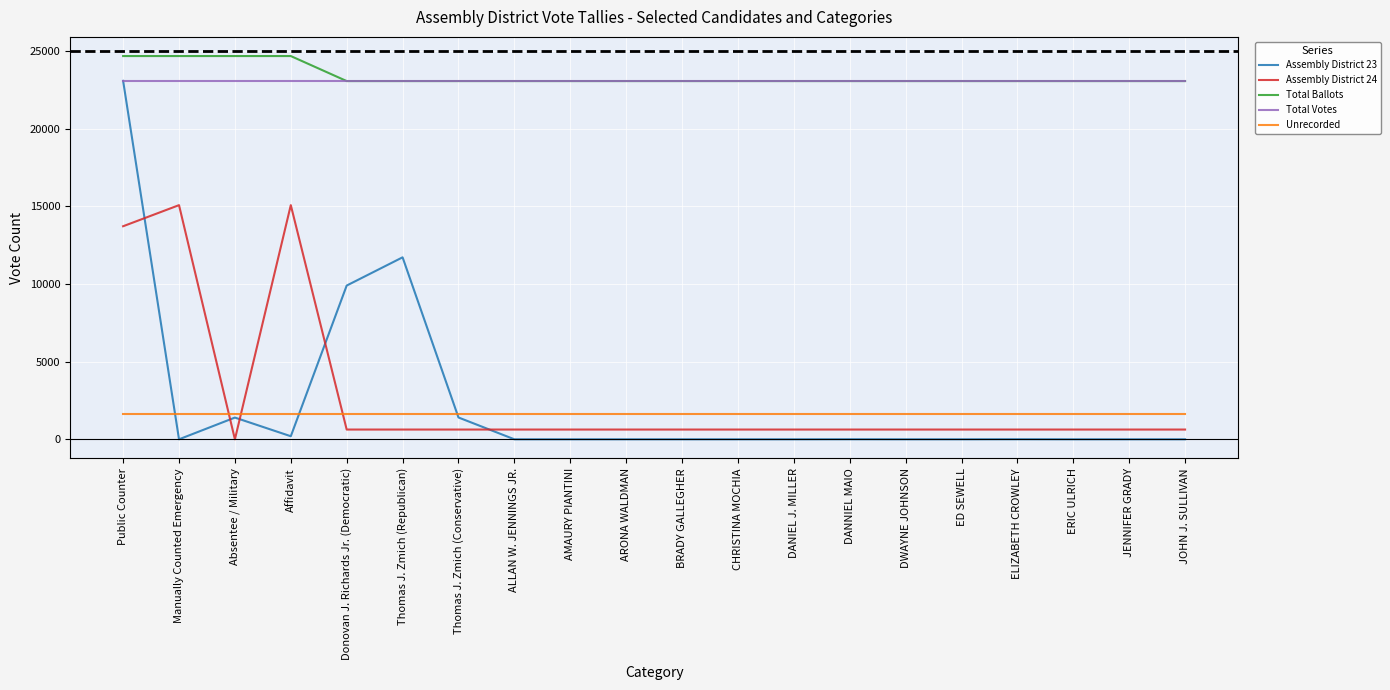

Which series ends up on top after the final intersection of Assembly District 24 and Assembly District 23?

Assembly District 24